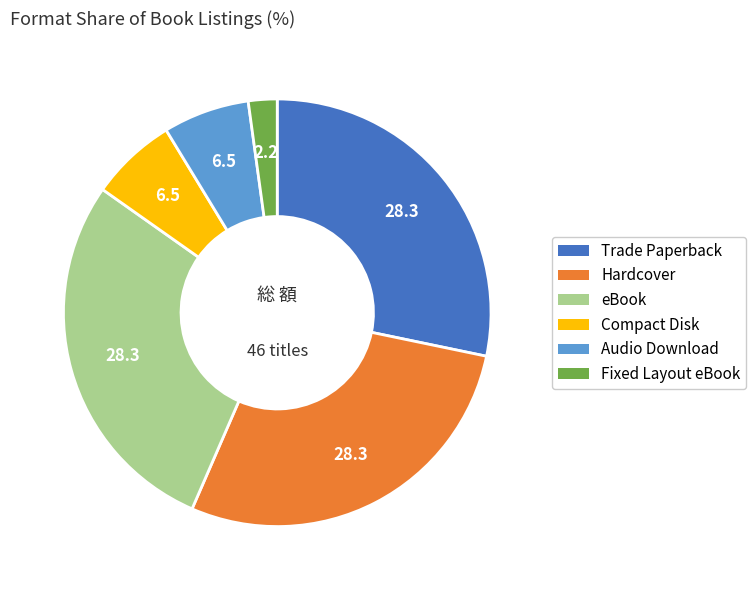

Does Fixed Layout eBook represent more than half of the total?

No